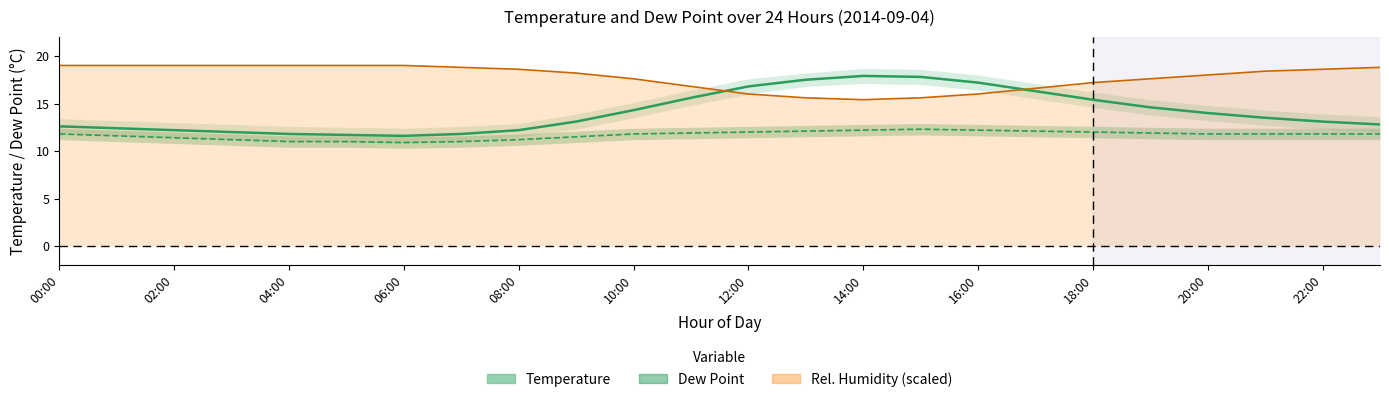

What are all the series names shown in the legend?

Temperature, Dew Point, Rel. Humidity (scaled)